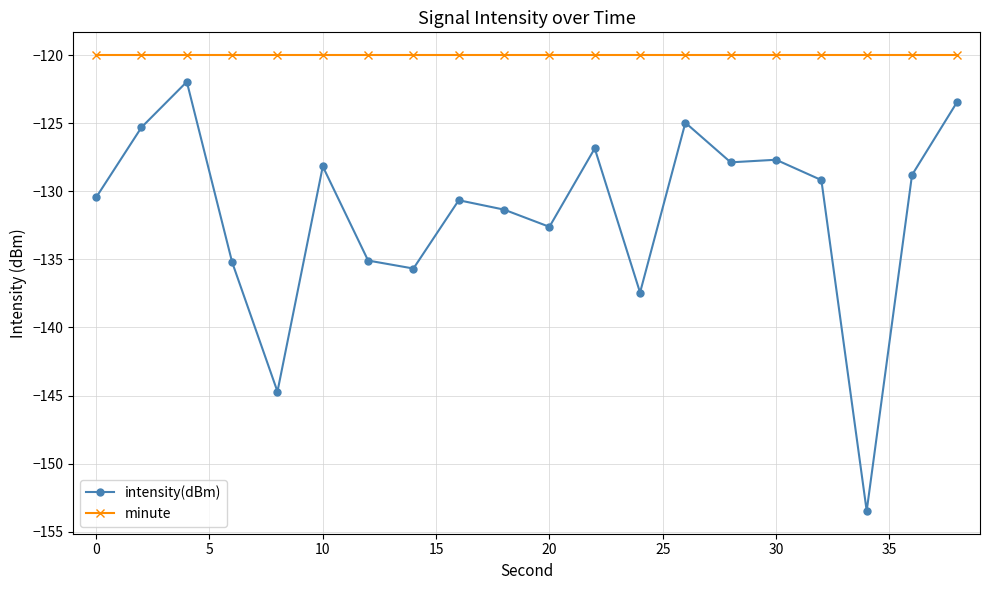

At how many categories does at least one series exceed -141?

20